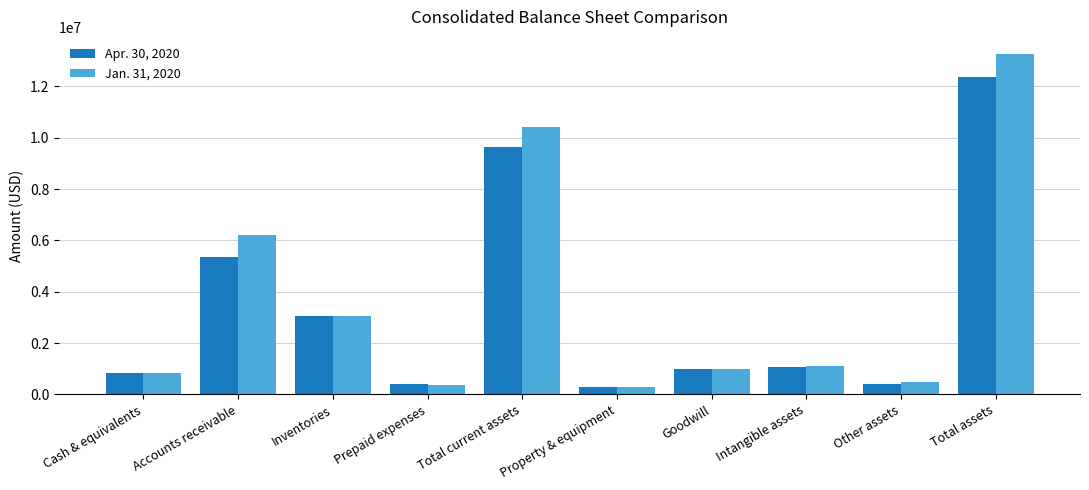

What is the sum of the Jan. 31, 2020 values at Total current assets and Total assets?

23706901